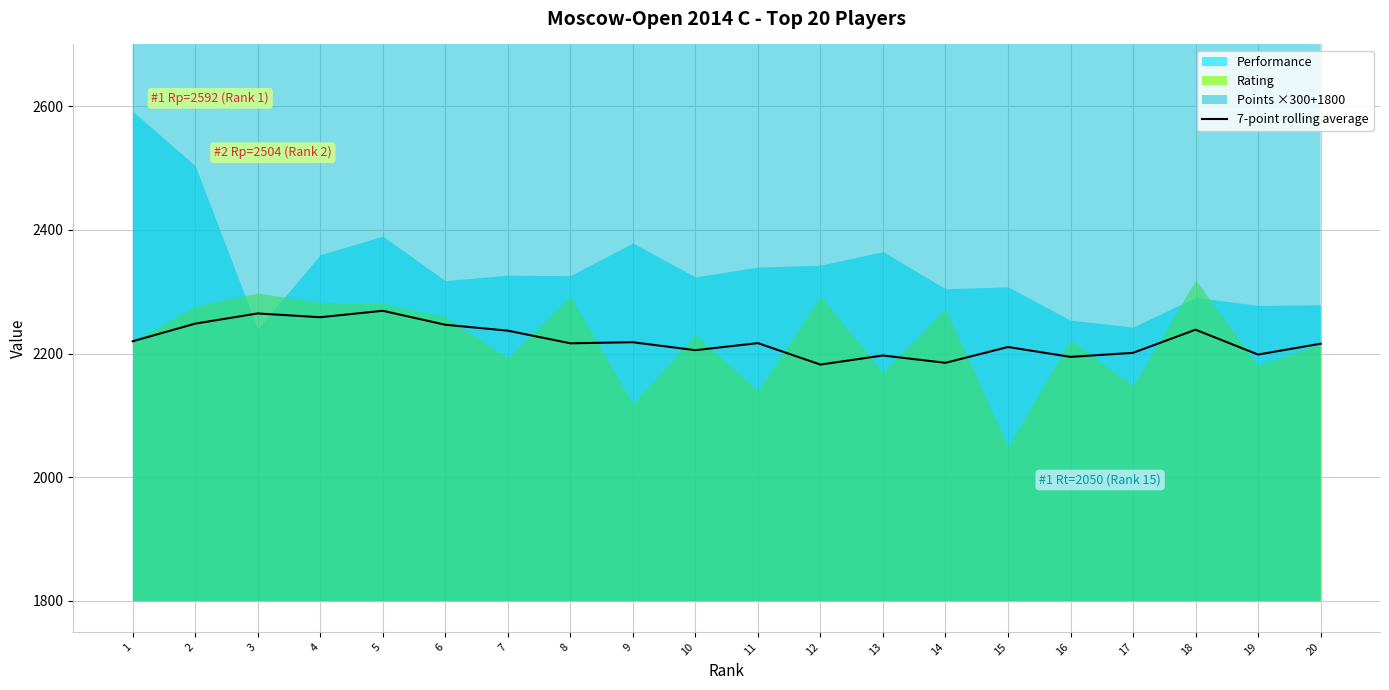

The value of 7-point rolling average at 14 is 3316.2. True or false?

False